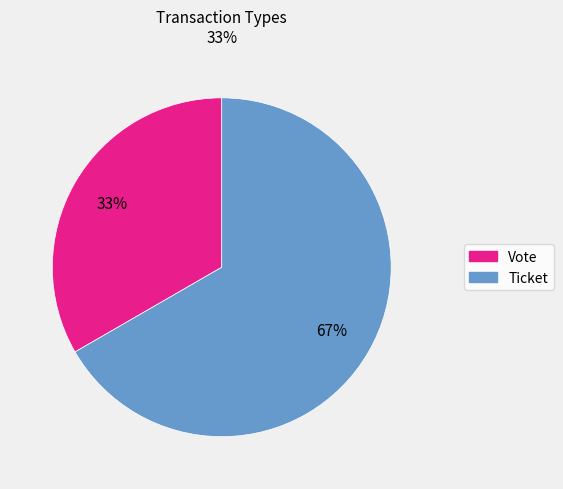

Does Vote account for over 50% of the chart?

No